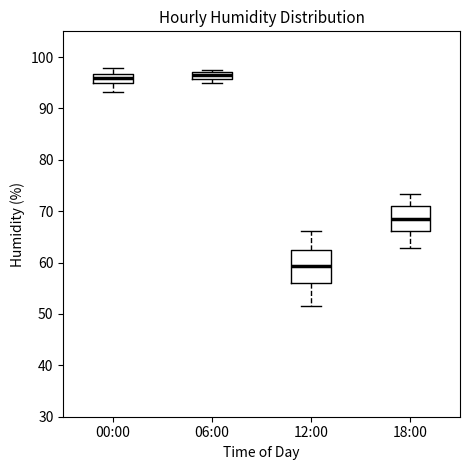

Comparing the boxes themselves (not the whiskers), which one is the tallest?

12:00